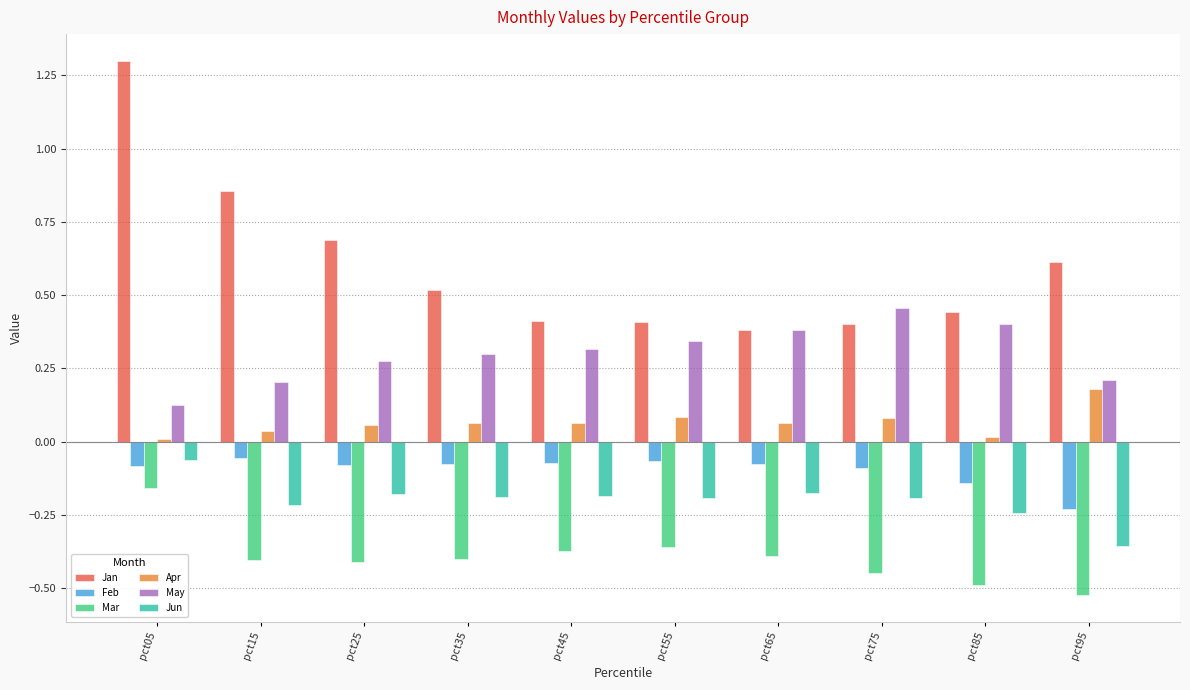

Is the value of Jan at pct95 greater than the value of Feb at pct15?

Yes